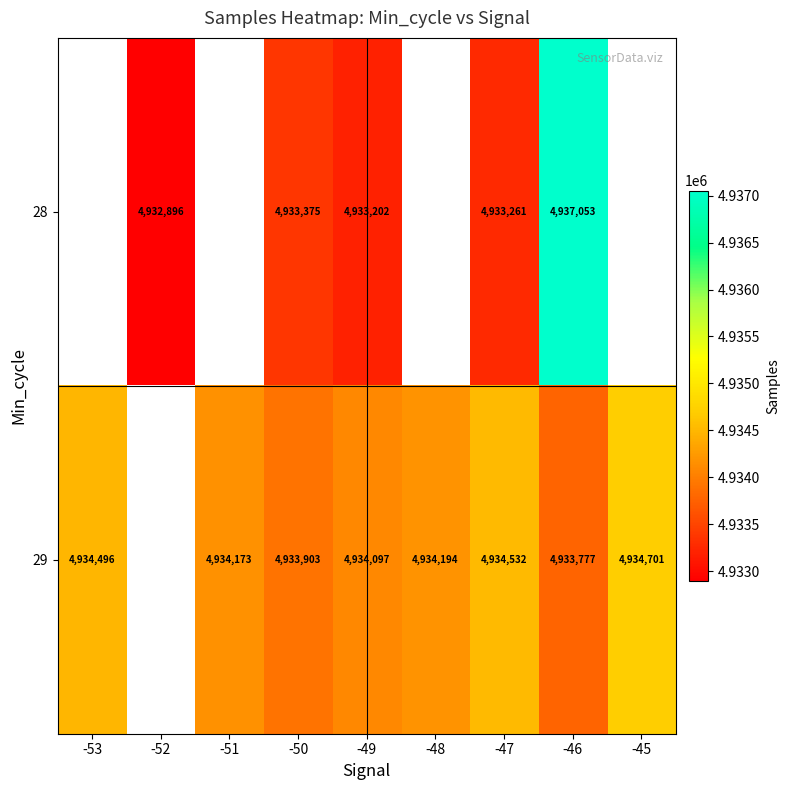

What is the difference between the 29 values at -49 and -47?

435